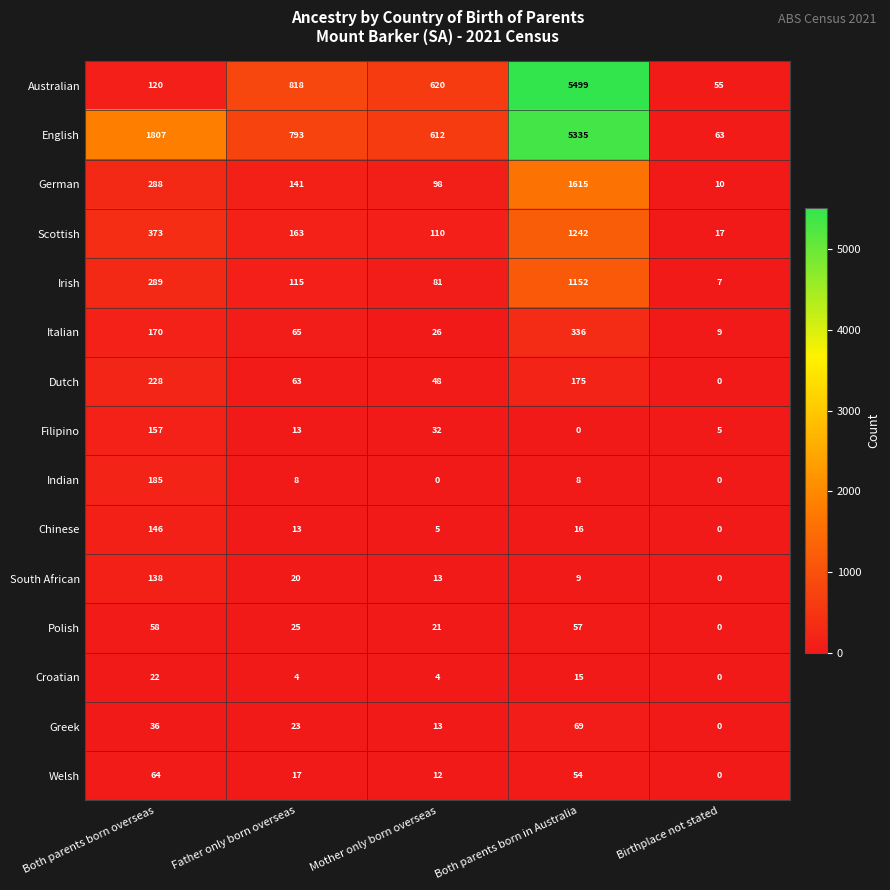

At which label does Greek first exceed 23?

Both parents born overseas